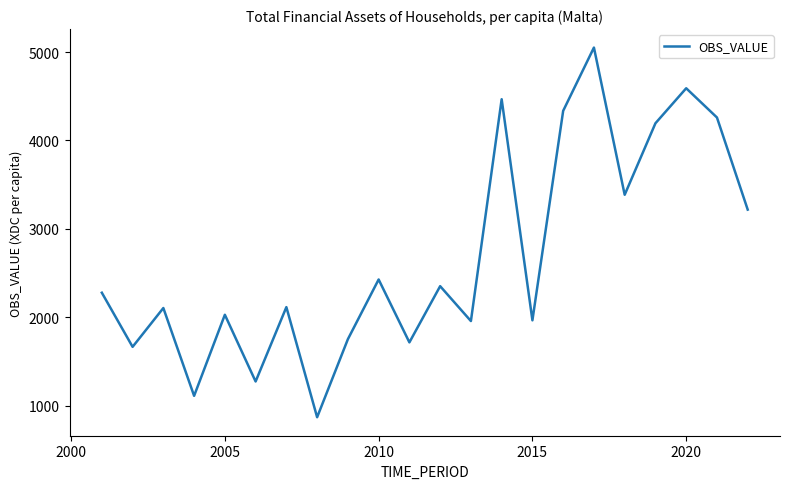

What is the smallest value displayed?

867.6